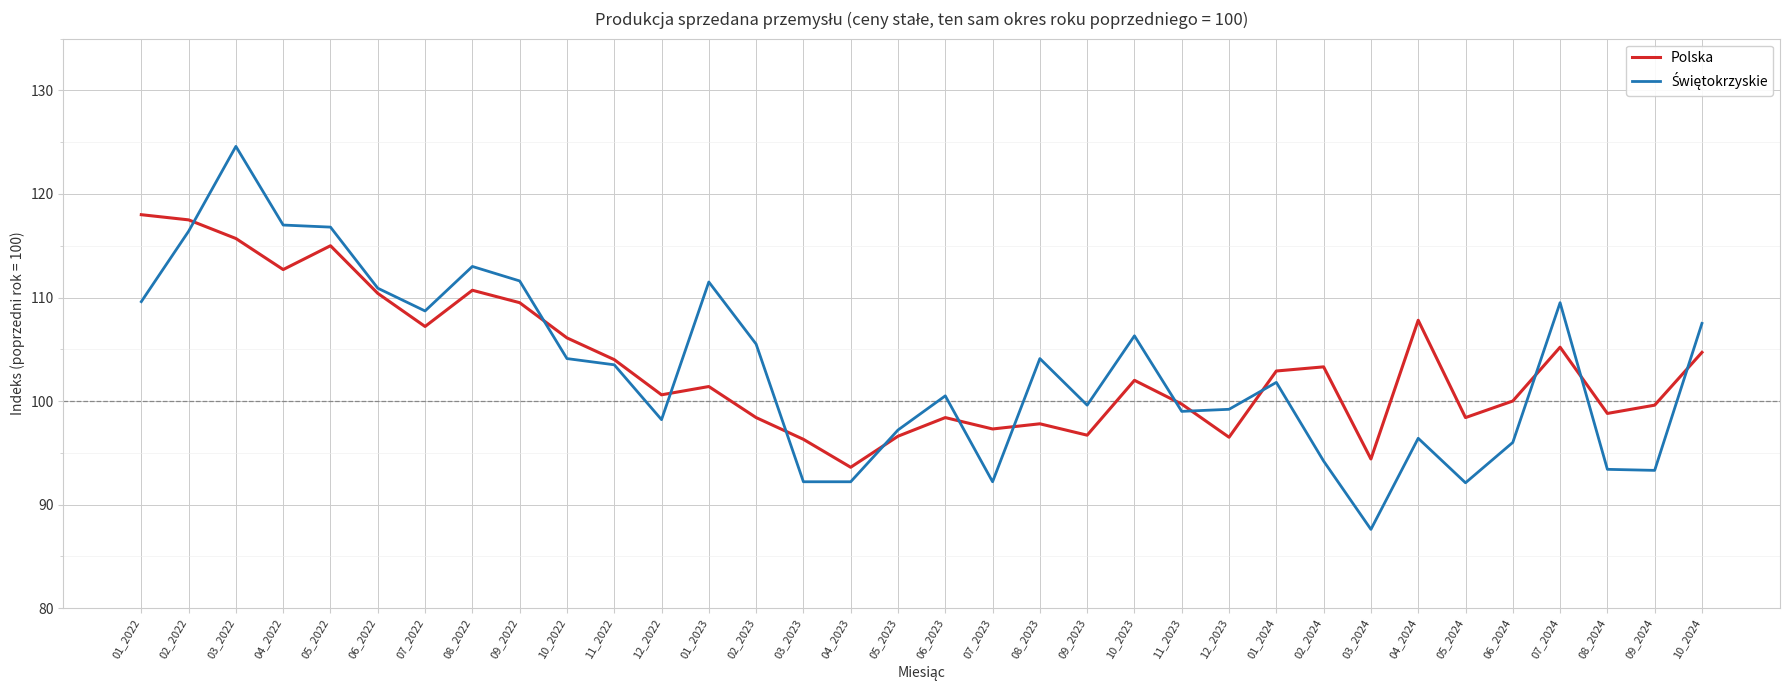

What is the lowest value of the Polska series?

93.6